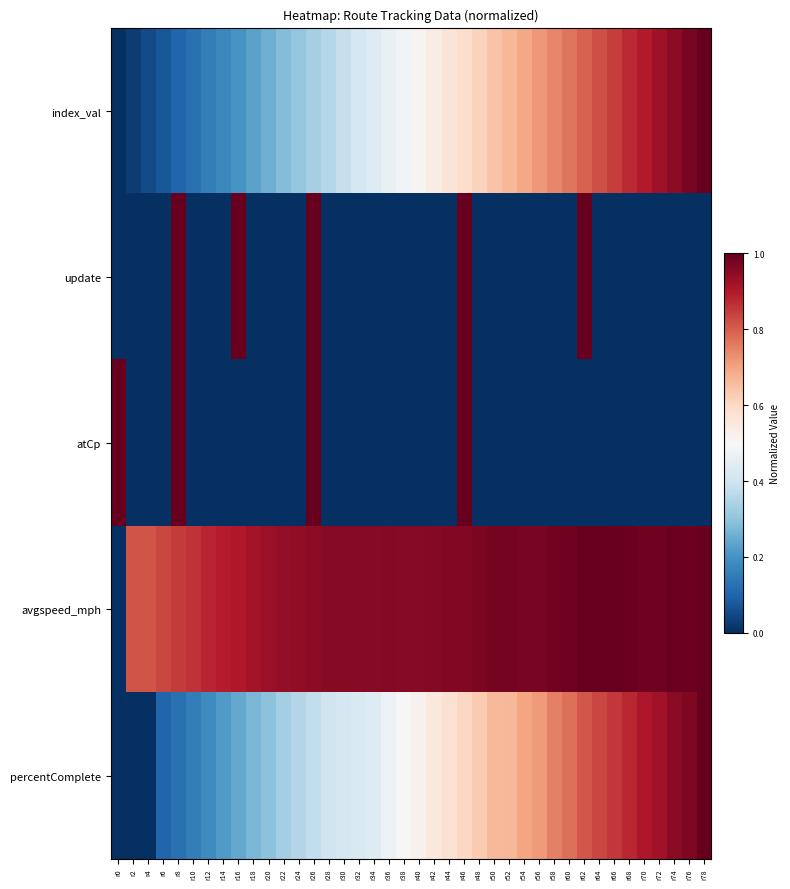

Which series has the largest total across all categories?

avgspeed_mph